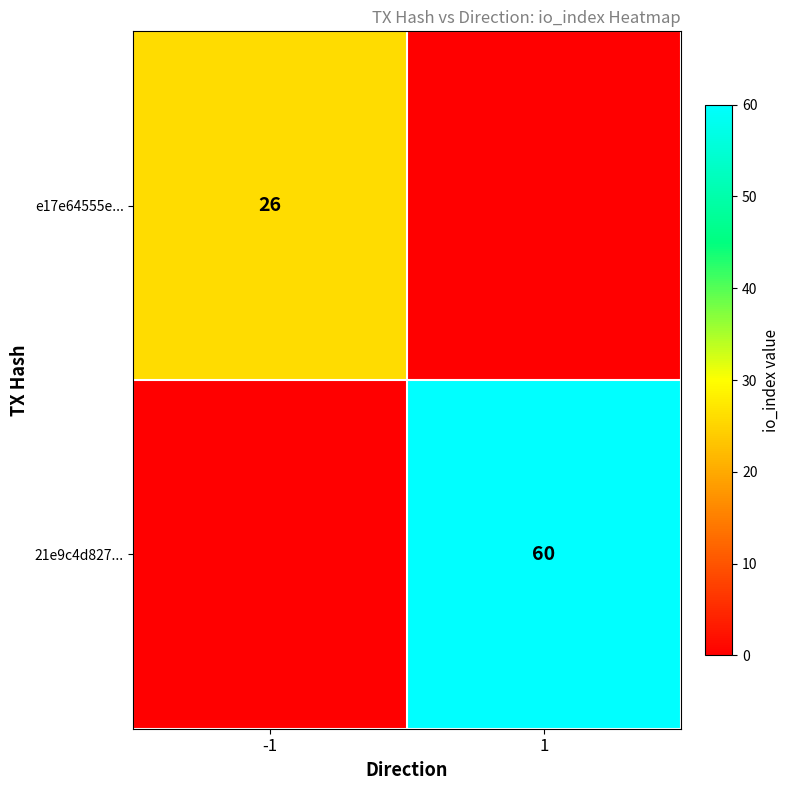

True or false: 21e9c4d827... has a value of 60 at 1.

True